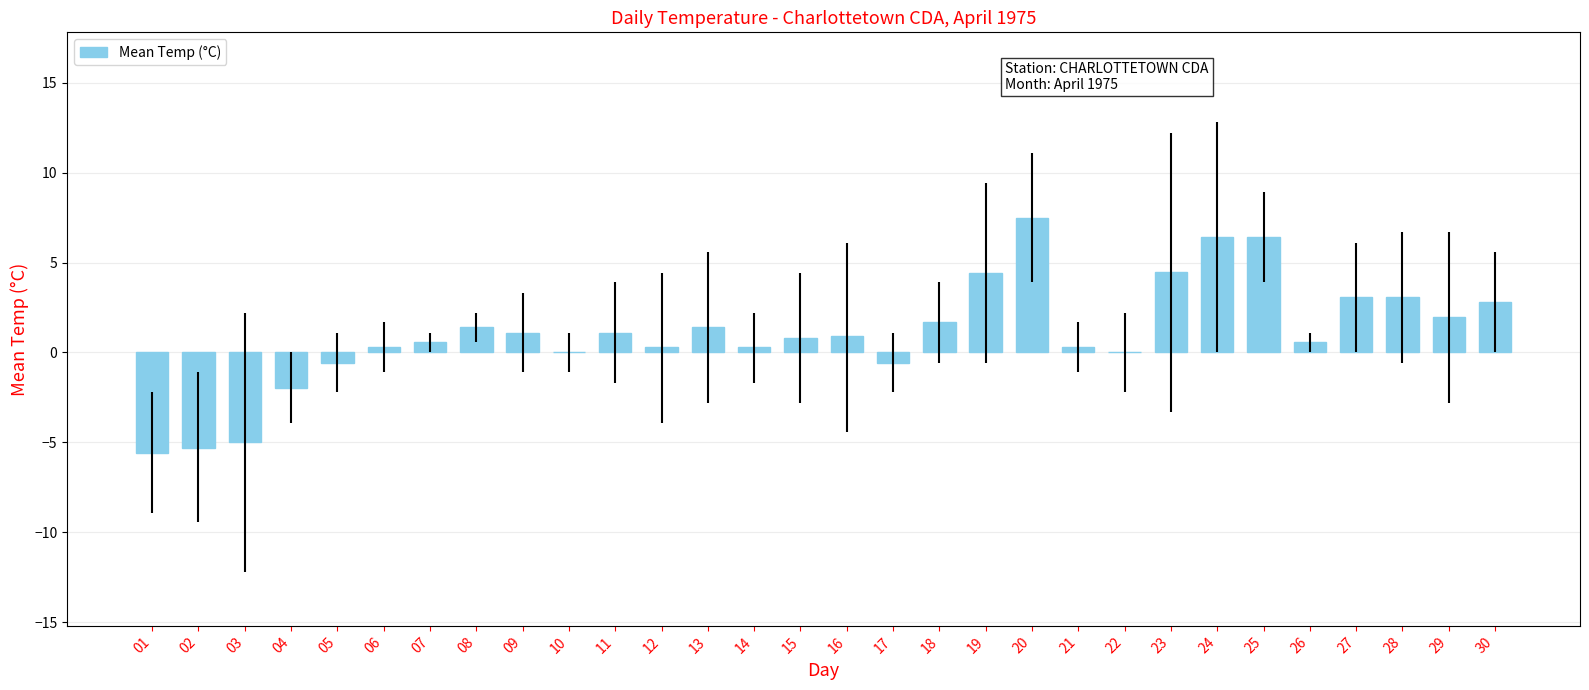

What is the approximate value at 23?

4.5